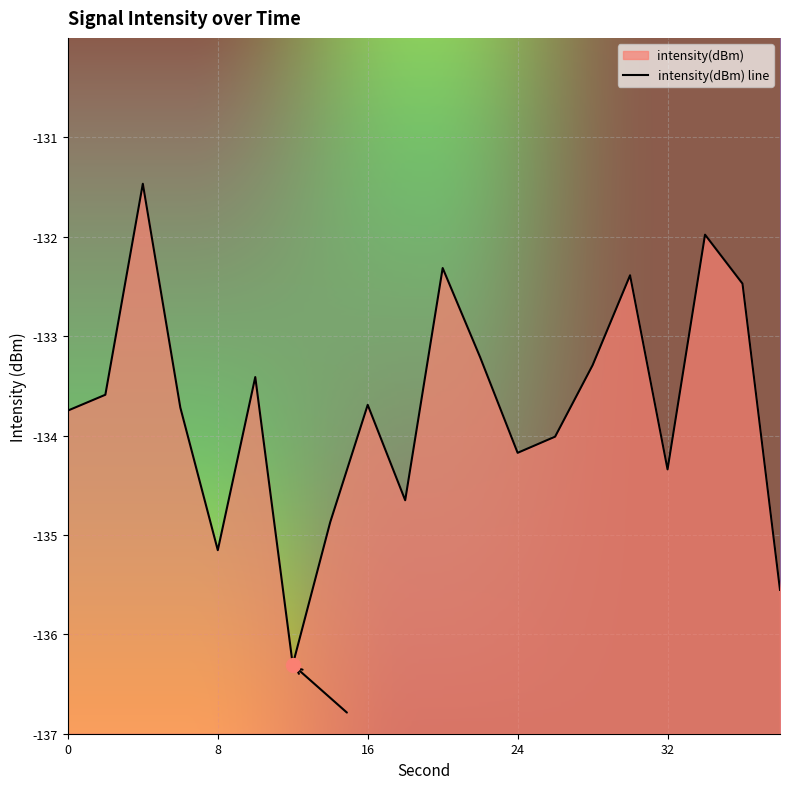

True or false: there are more than 1 points higher than both neighbors.

True